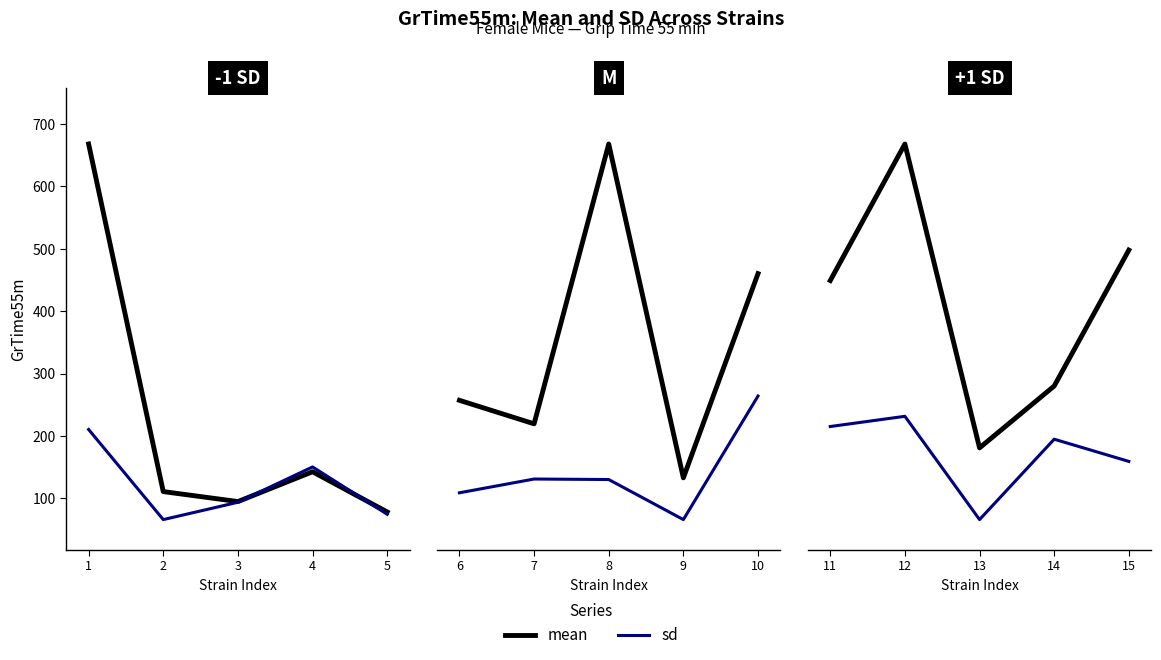

True or false: mean and sd cross at least once.

False